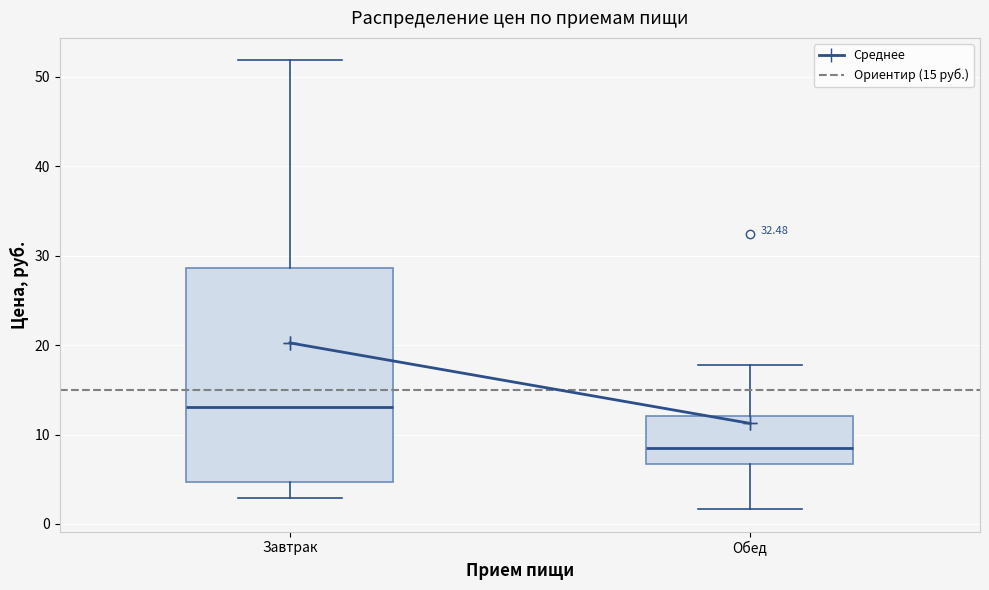

Where is the lower edge of the box for Завтрак on the y-axis? The values are not printed on the chart, so give them approximately, as read against the axis.

5